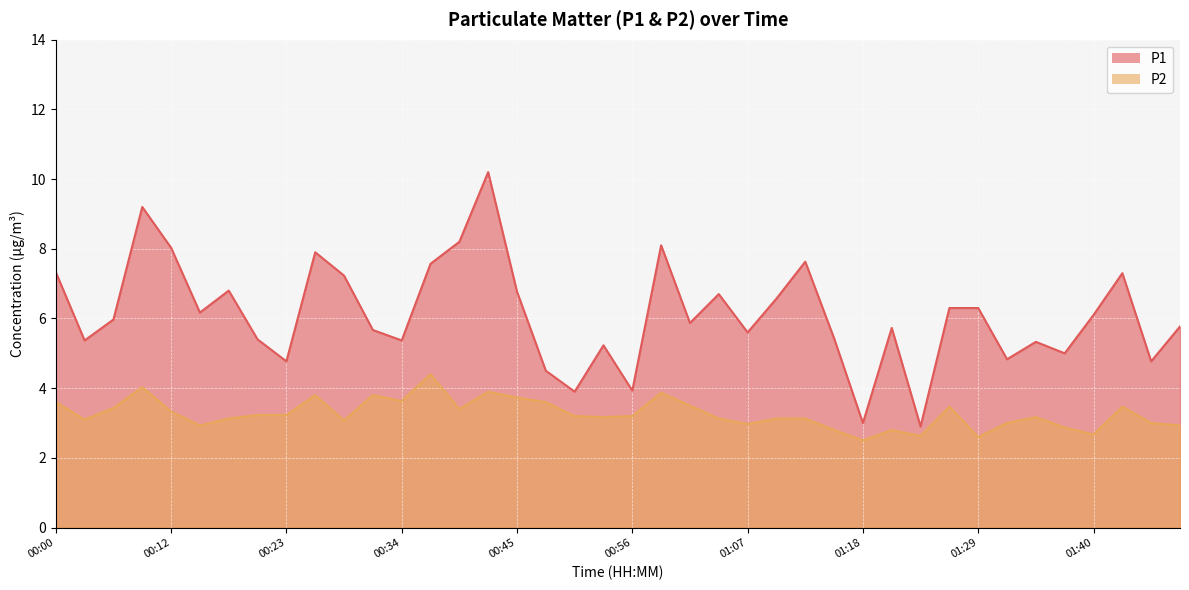

Reading left to right, what are all the values shown in this chart?

P1: 00:00=7.3	00:03=5.4	00:06=6.0	00:09=9.2	00:12=8.0	00:14=6.2	00:17=6.8	00:20=5.4	00:23=4.8	00:25=7.9	00:28=7.2	00:31=5.7	00:34=5.4	00:36=7.6	00:39=8.2	00:42=10.2	00:45=6.8	00:48=4.5	00:50=3.9	00:53=5.2	00:56=3.9	00:58=8.1	01:01=5.9	01:04=6.7	01:07=5.6	01:09=6.6	01:12=7.6	01:15=5.4	01:18=3.0	01:20=5.7	01:23=2.9	01:26=6.3	01:29=6.3	01:31=4.8	01:34=5.3	01:37=5.0	01:40=6.1	01:42=7.3	01:45=4.8	01:48=5.8
P2: 00:00=3.6	00:03=3.1	00:06=3.4	00:09=4.0	00:12=3.3	00:14=2.9	00:17=3.1	00:20=3.2	00:23=3.2	00:25=3.8	00:28=3.1	00:31=3.8	00:34=3.6	00:36=4.4	00:39=3.4	00:42=3.9	00:45=3.7	00:48=3.6	00:50=3.2	00:53=3.2	00:56=3.2	00:58=3.9	01:01=3.5	01:04=3.1	01:07=3.0	01:09=3.1	01:12=3.1	01:15=2.8	01:18=2.5	01:20=2.8	01:23=2.6	01:26=3.5	01:29=2.6	01:31=3.0	01:34=3.2	01:37=2.9	01:40=2.7	01:42=3.5	01:45=3.0	01:48=2.9